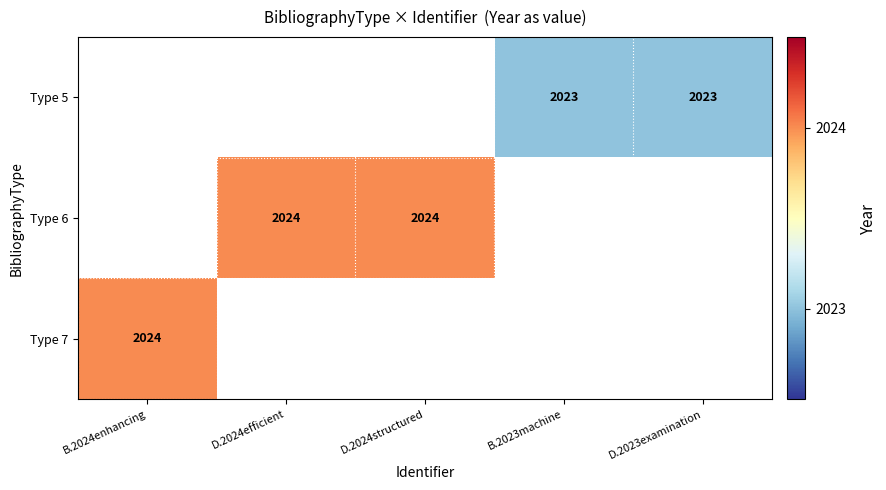

The value of Type 6 at D.2024structured is 1367. True or false?

False